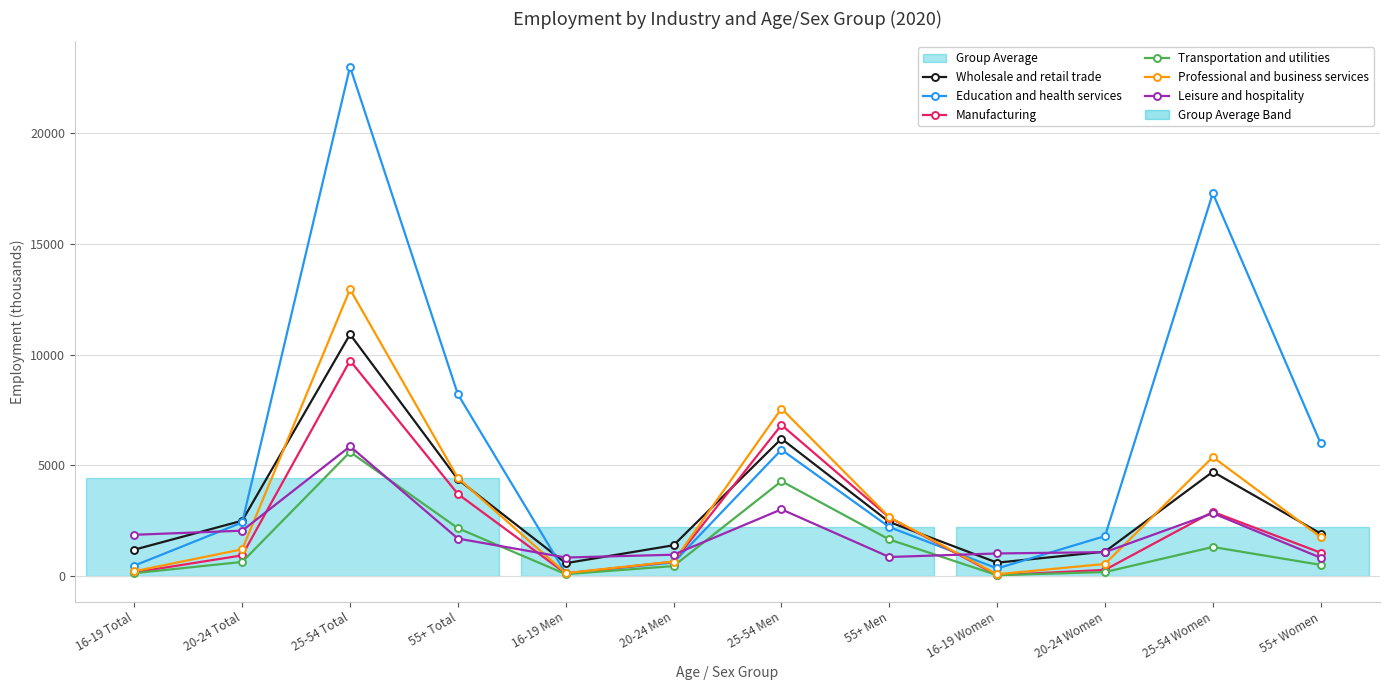

What is the value of the Manufacturing point at the 8th from the left?

2649